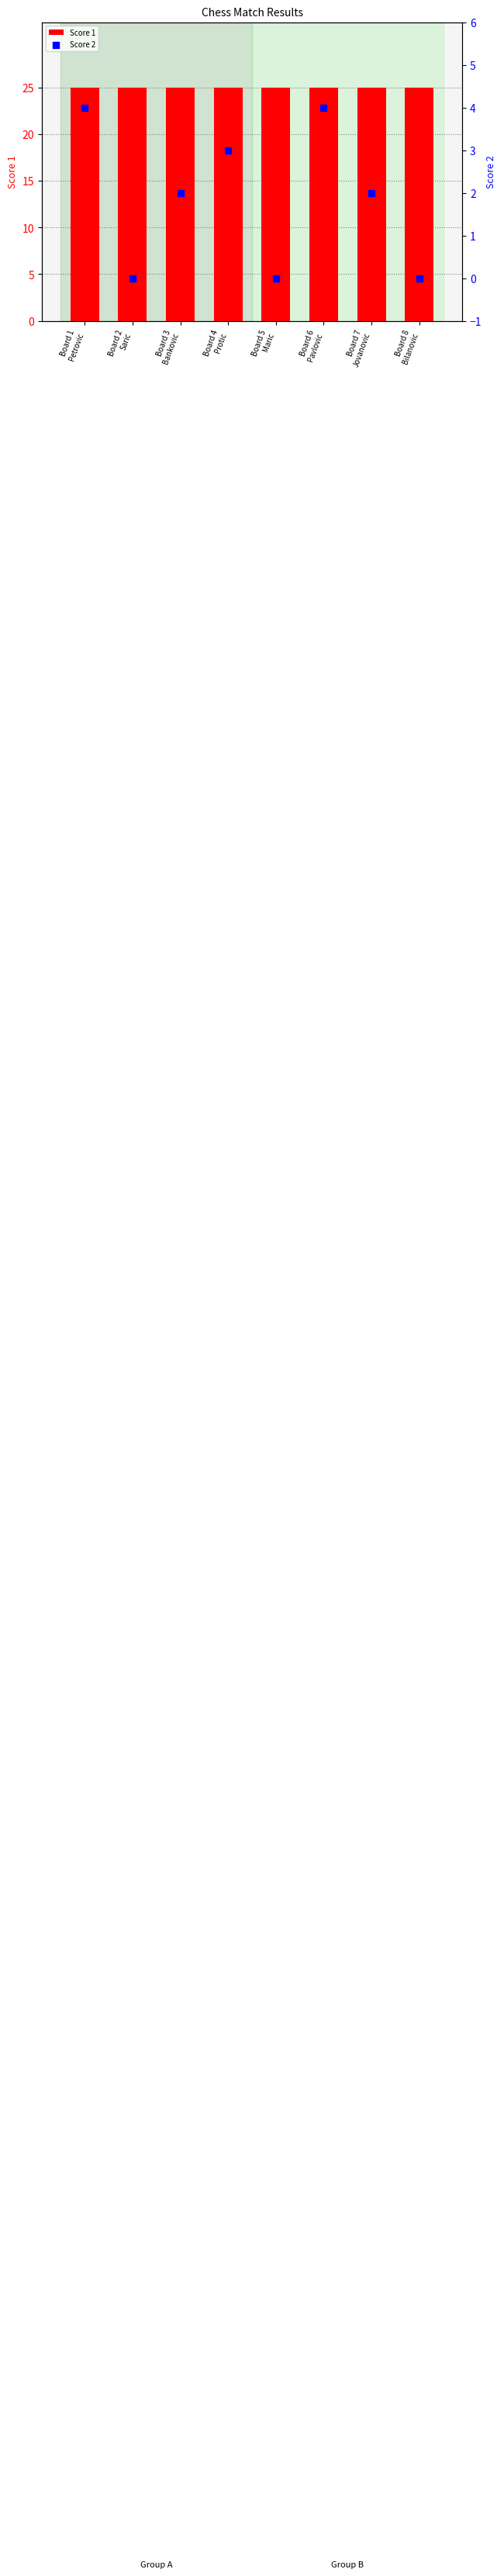

Which series has the largest total across all categories?

Score 1